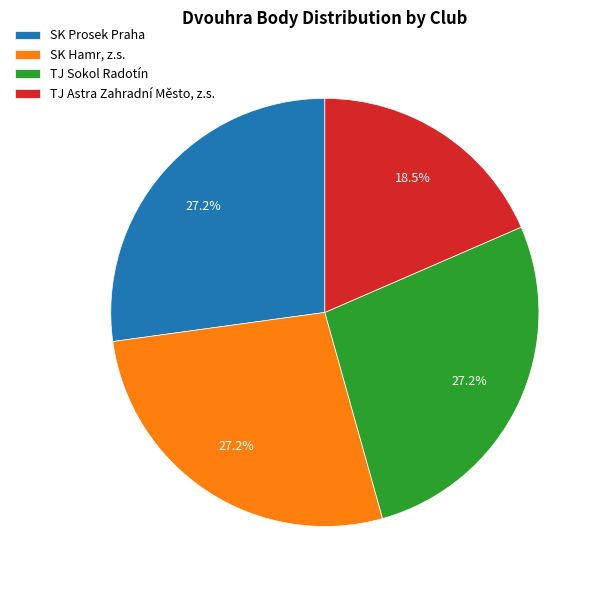

The SK Prosek Praha slice represents 27% of the pie. True or false?

True